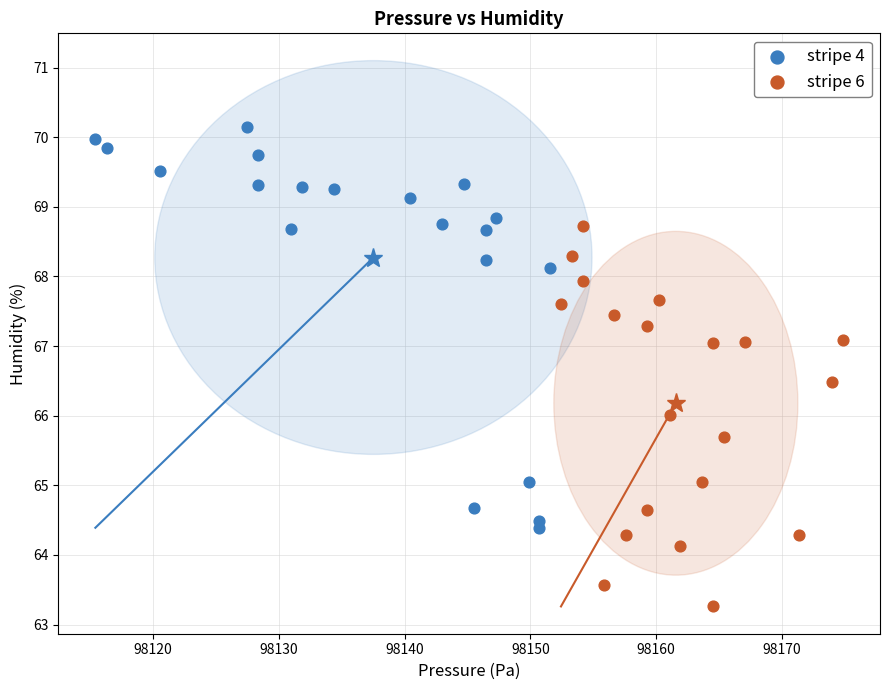

Which series reaches the minimum Y coordinate?

stripe 6